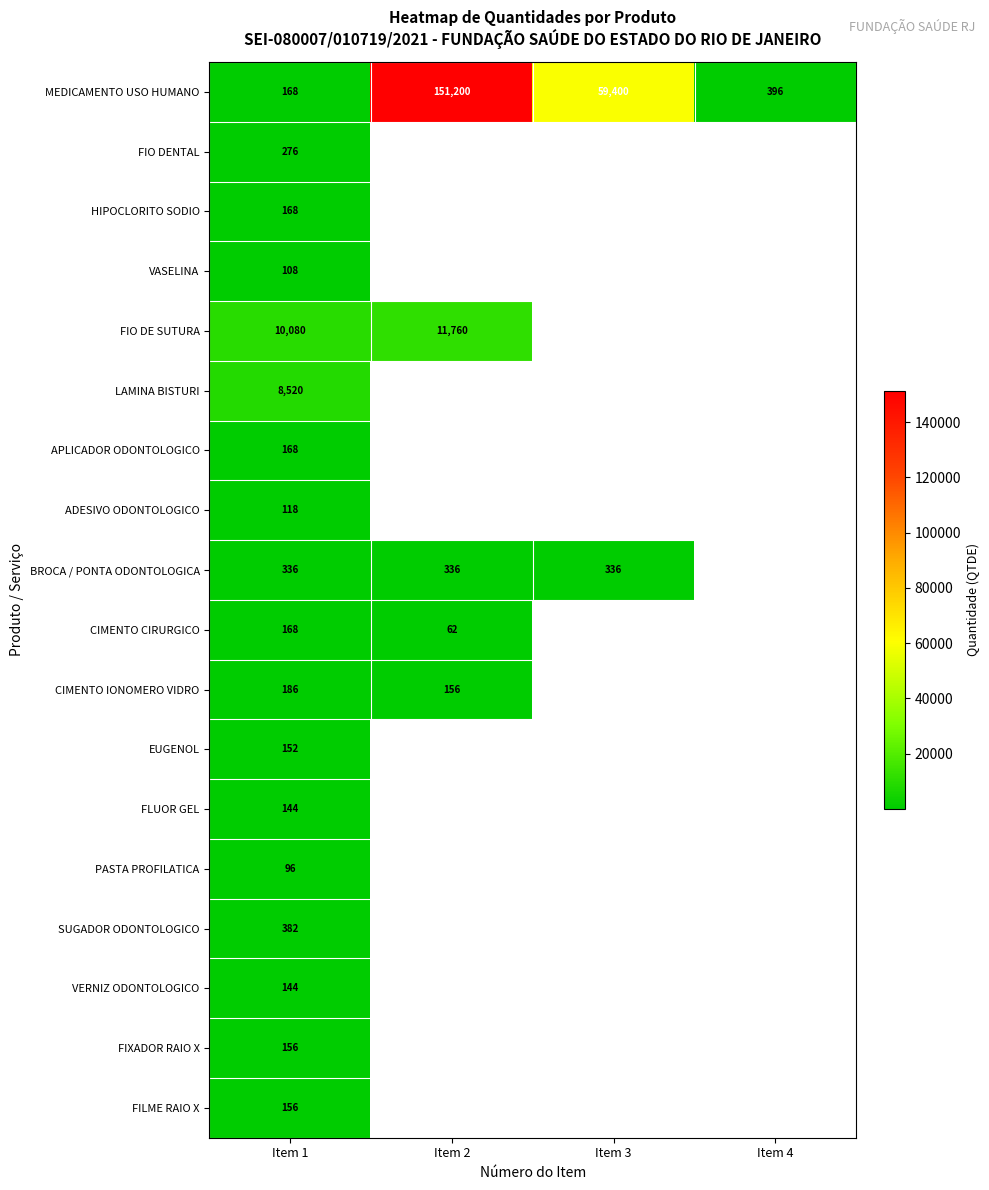

Is it true that CIMENTO IONOMERO VIDRO equals 186 at Item 1?

True